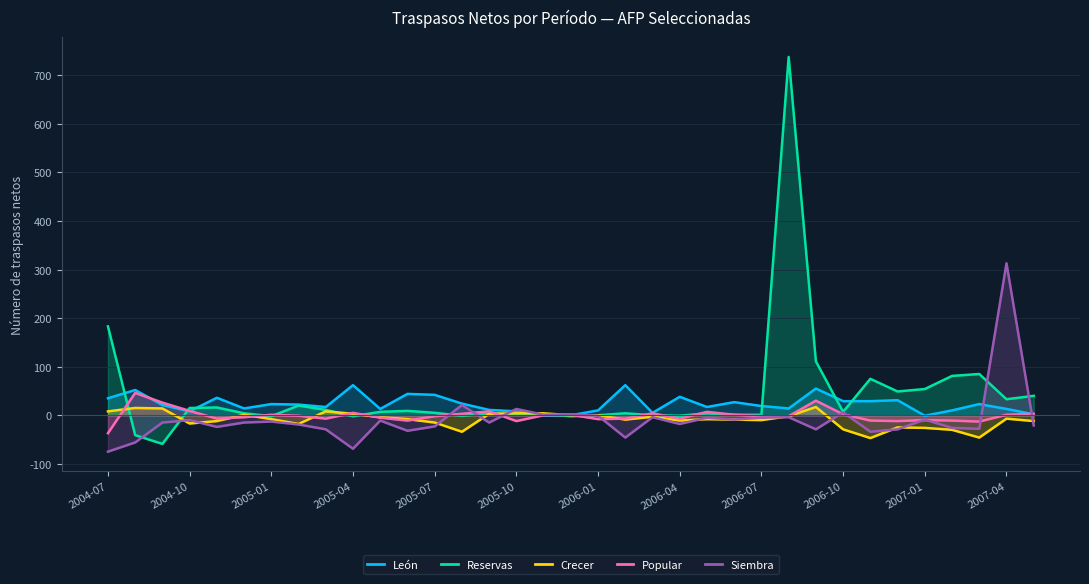

Which series has the widest spread of values?

Reservas